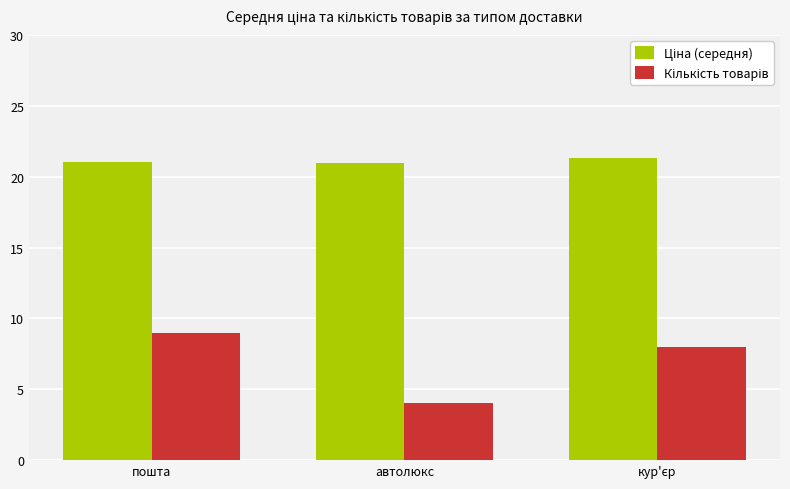

What is the spread (max minus min) of values at автолюкс?

17.0